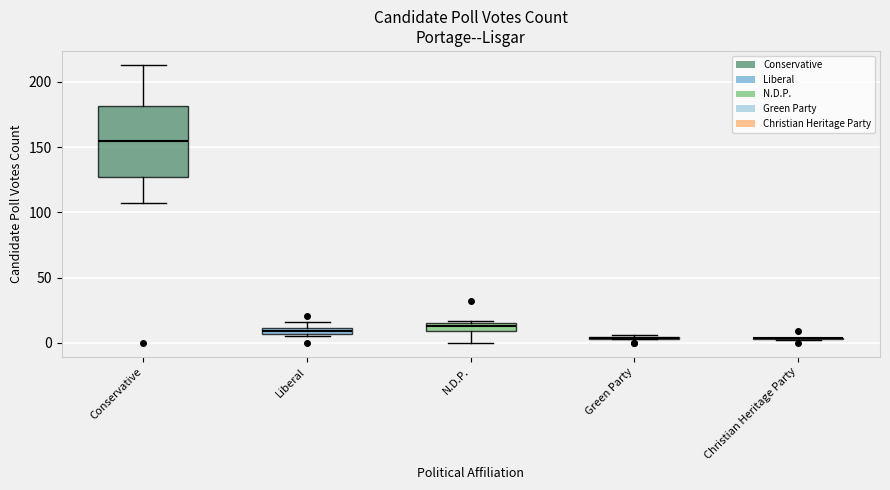

Where is the upper edge of the box for Liberal on the y-axis? The values are not printed on the chart, so give them approximately, as read against the axis.

10